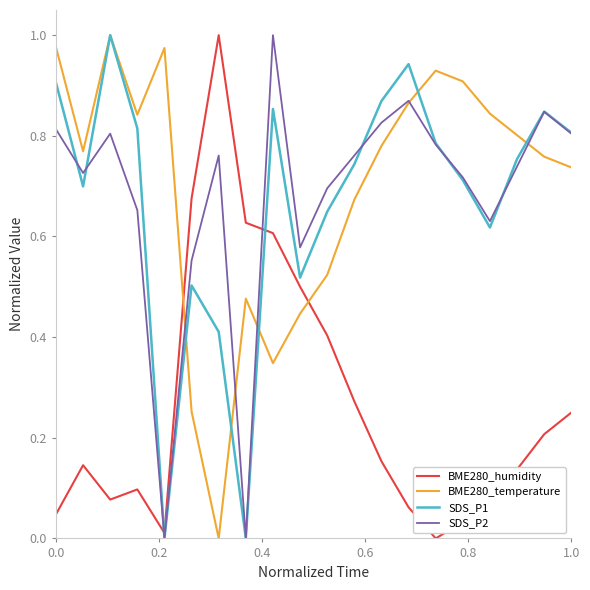

True or false: BME280_temperature and BME280_humidity intersect in this chart.

True